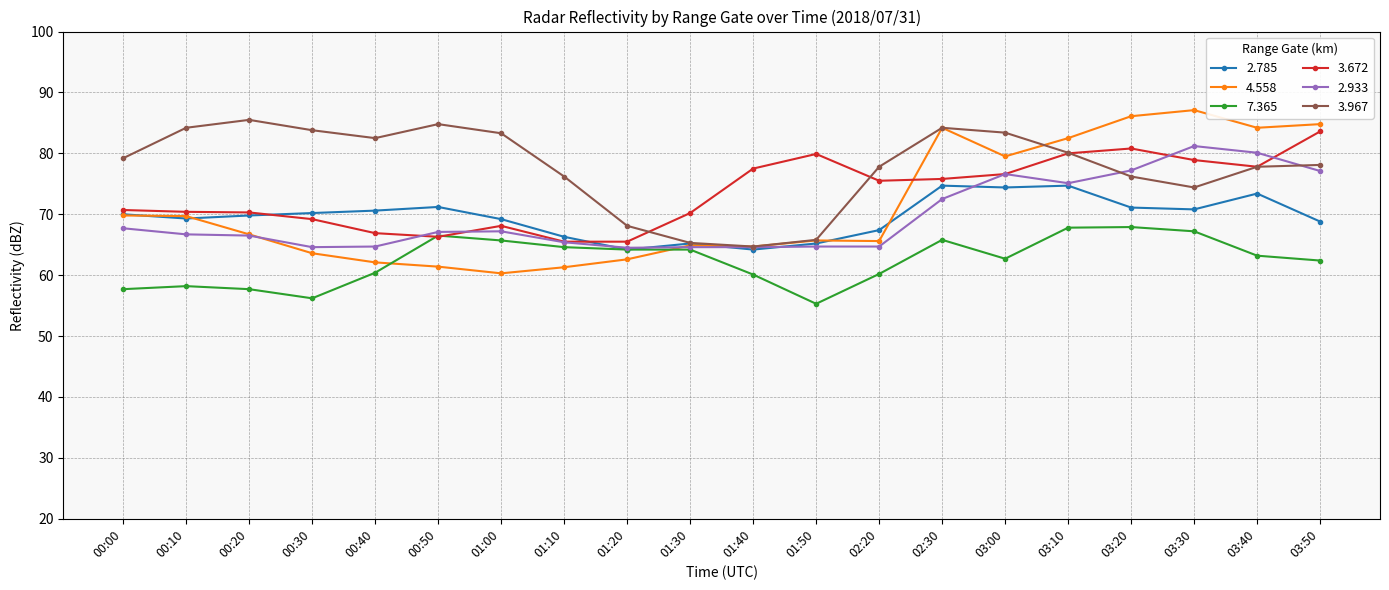

What is the value of the 7.365 point at the 14th from the left?

65.8